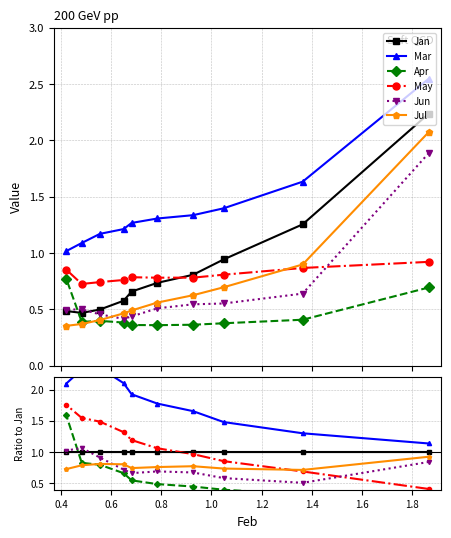

What is the total value across all series at 1.6?

7.4